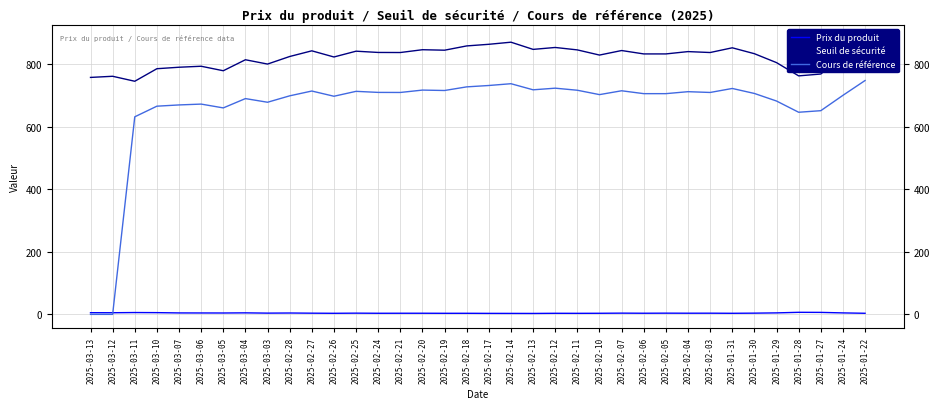

At which category does Seuil de sécurité reach its first local peak?

2025-03-12